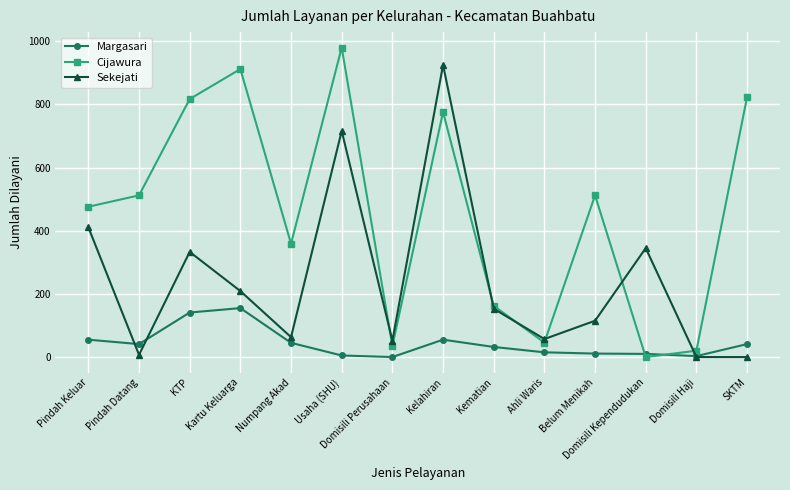

What is the difference between the highest and lowest values at KTP?

676